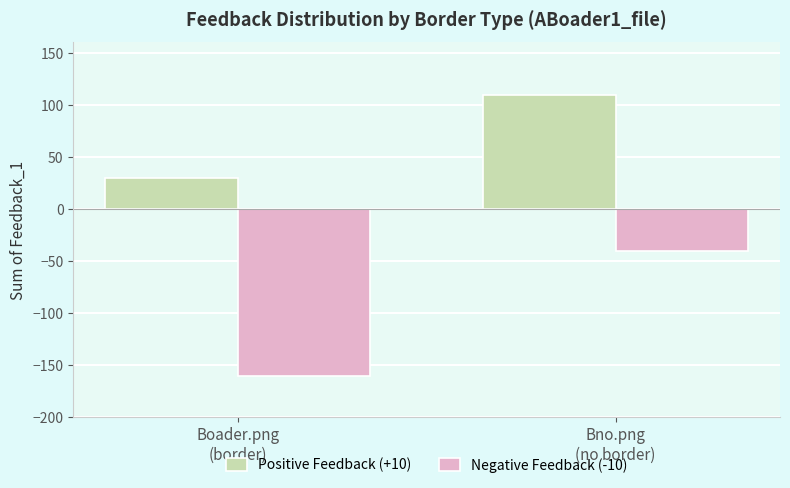

List the series in order of their peak value, lowest first.

Negative Feedback (-10), Positive Feedback (+10)